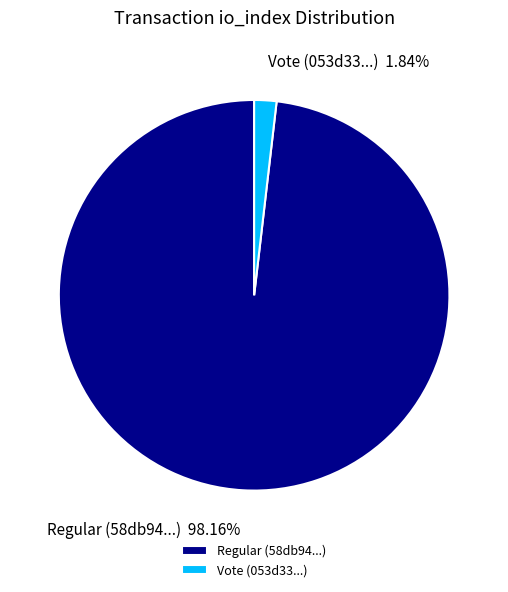

Approximately how many times larger is the value at Regular (58db94...) compared to Vote (053d33...)?

53.3